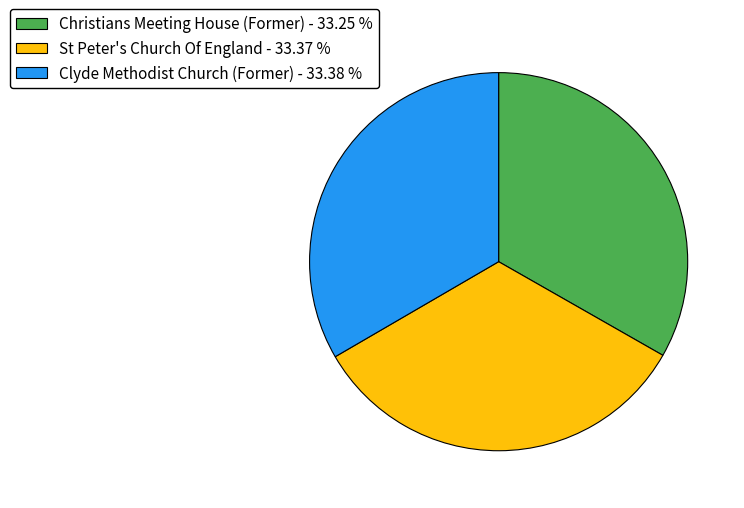

Is it true that Christians Meeting House (Former) is 25% of the pie?

False